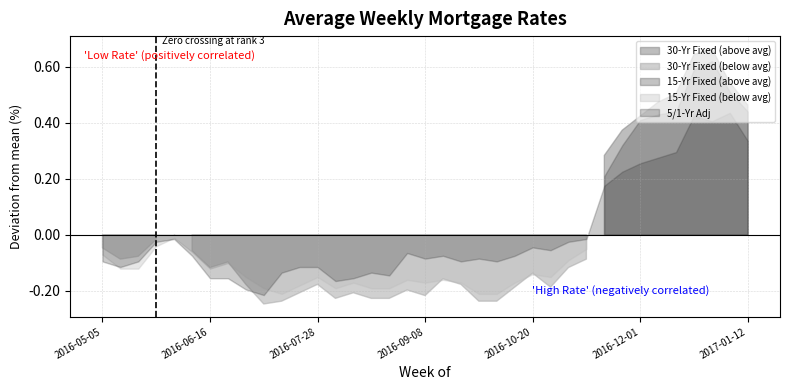

Rank the series at 2016-09-08 from highest to lowest value.

30-Yr Fixed, 5/1-Yr Adj, 15-Yr Fixed